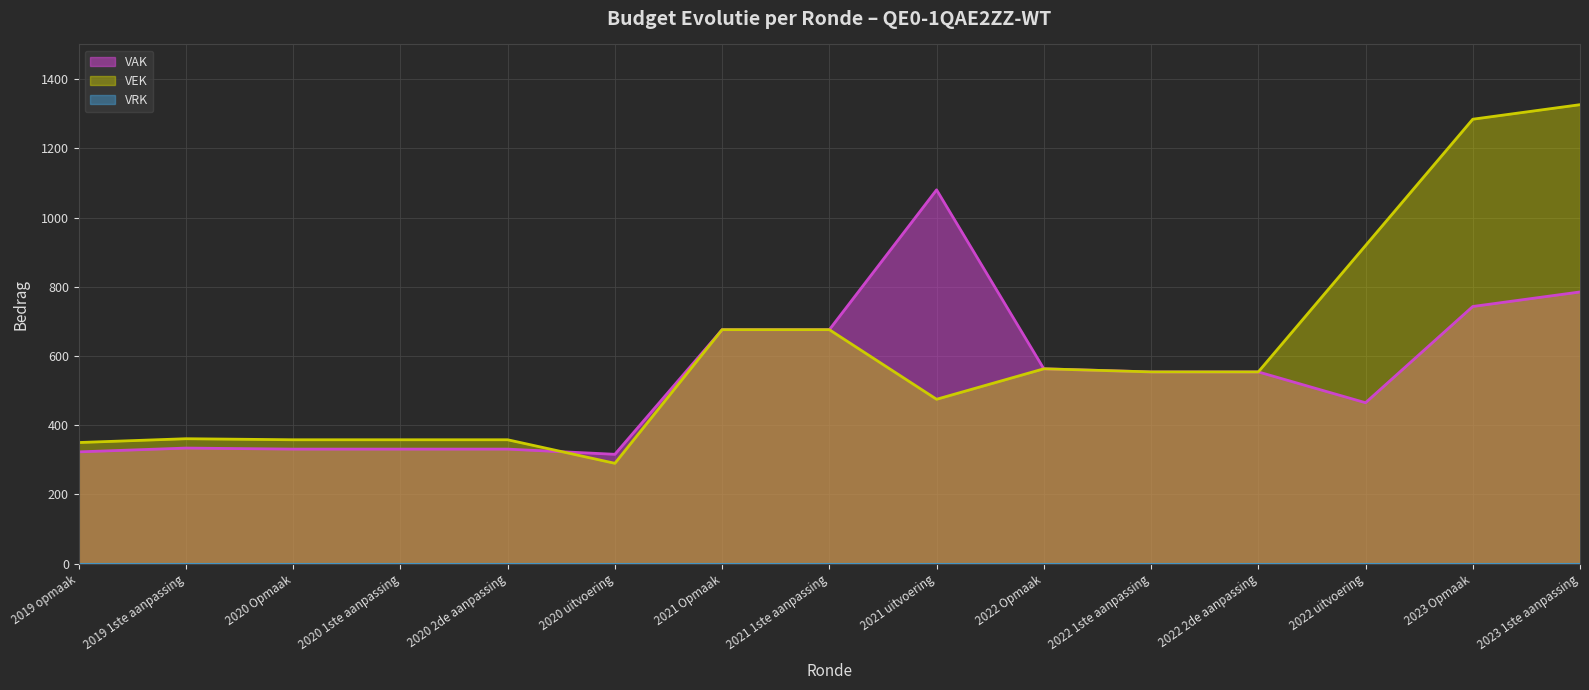

Which series ends up on top after the final intersection of VEK and VAK?

VAK